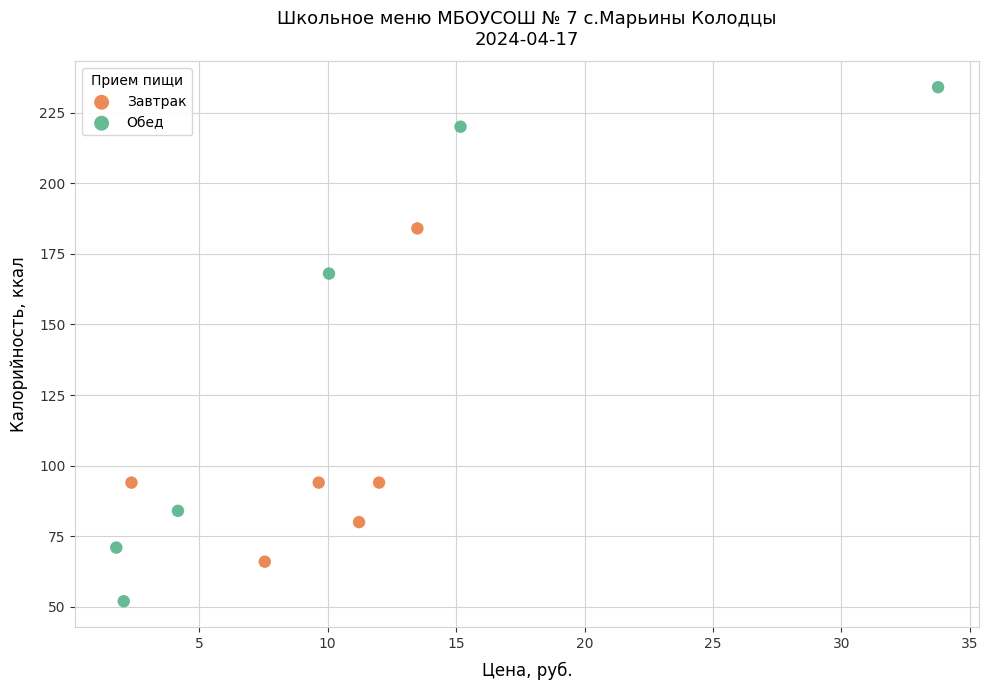

Which series contains the lowest Y value?

Обед